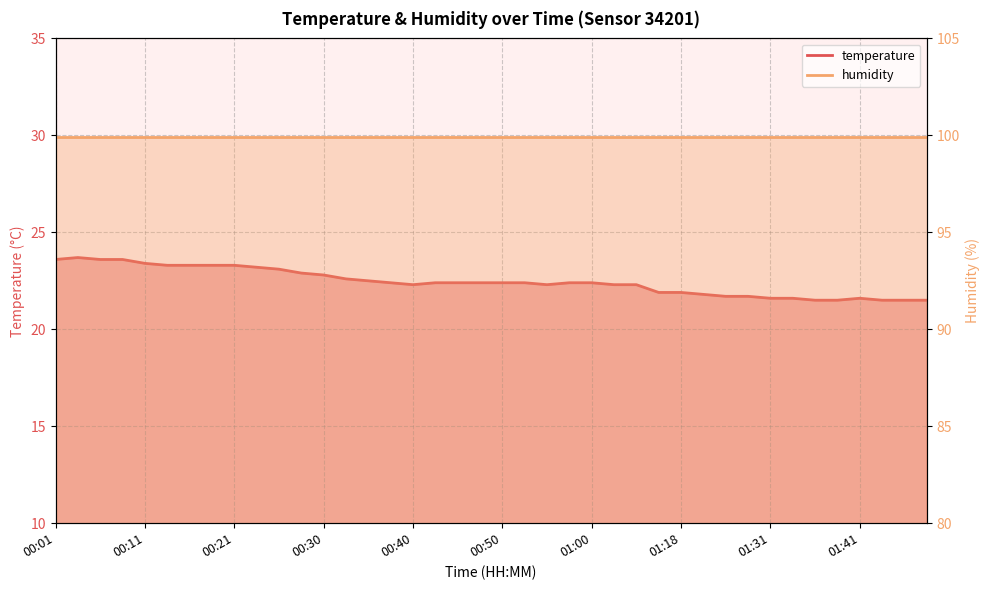

The value at 00:21 is 23.3. True or false?

True